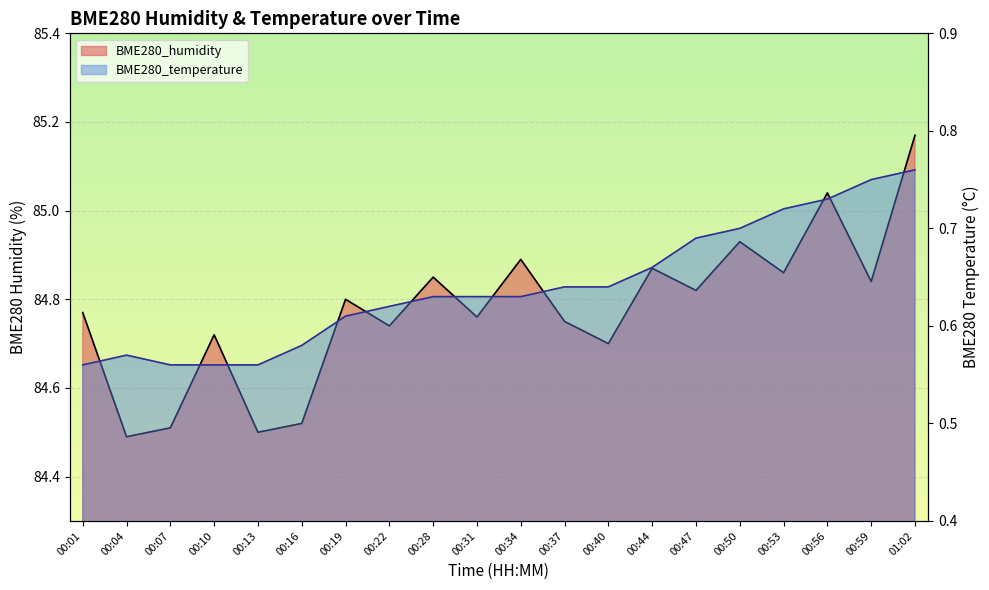

At how many categories does at least one series exceed 9?

20